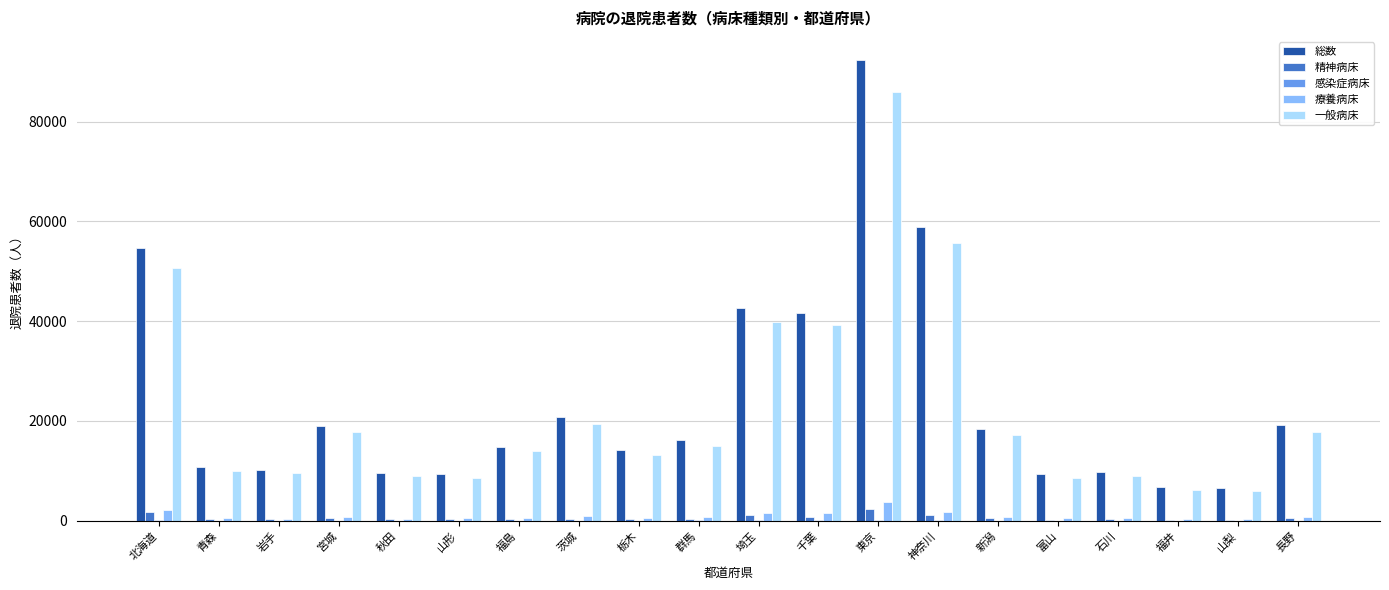

What is the difference between the 療養病床 values at 富山 and 東京?

3282